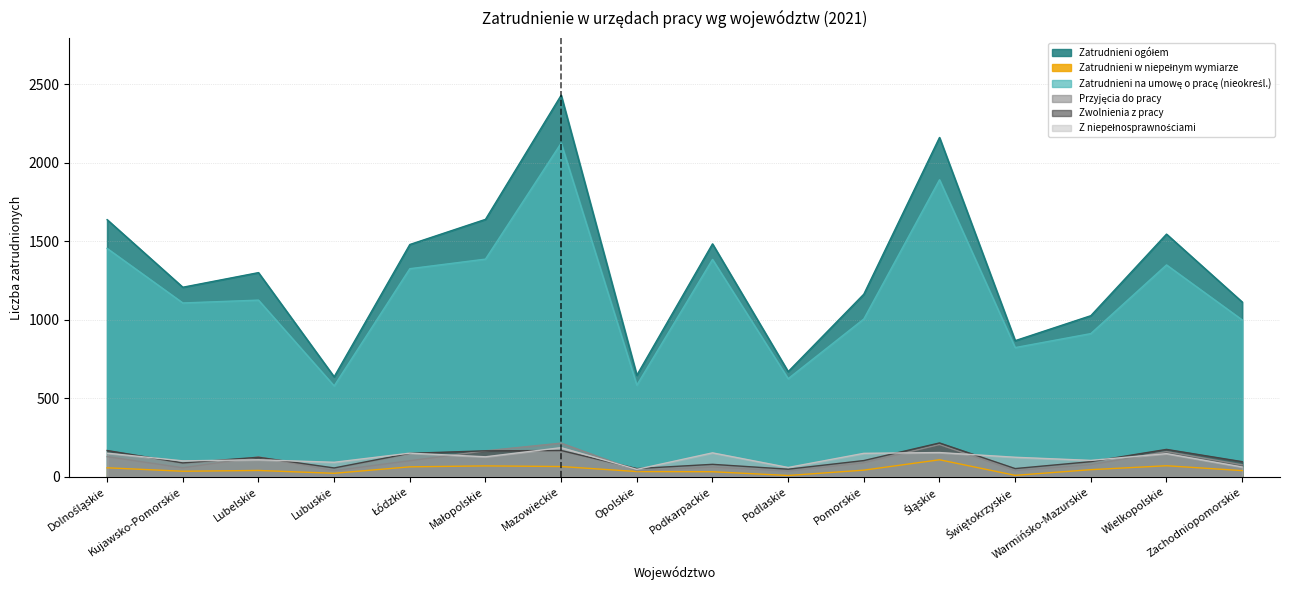

Rank the series by their maximum value, from lowest to highest.

Zatrudnieni w niepełnym wymiarze, Z niepełnosprawnościami, Przyjęcia do pracy, Zwolnienia z pracy, Zatrudnieni na umowę o pracę (nieokreśl.), Zatrudnieni ogółem